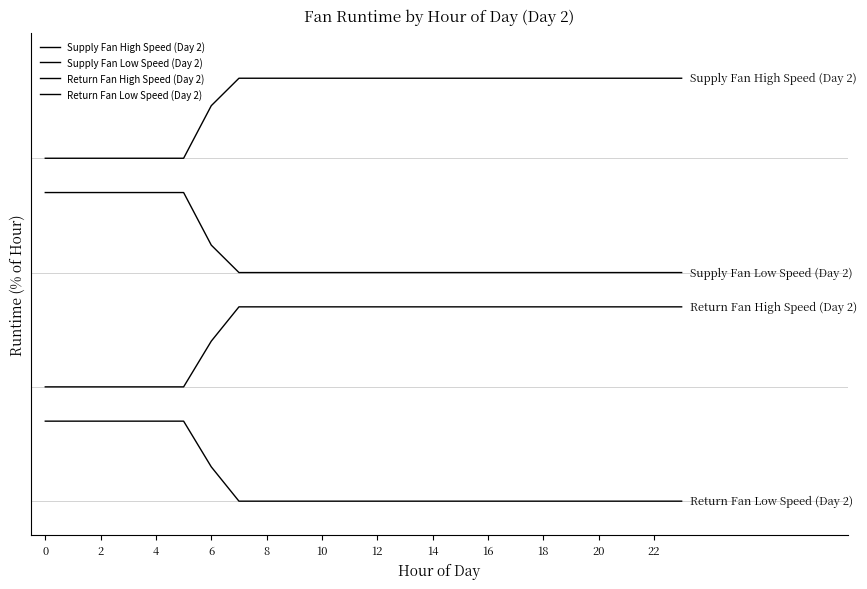

True or false: Return Fan High Speed (Day 2) has more than 1 interior local peaks.

False